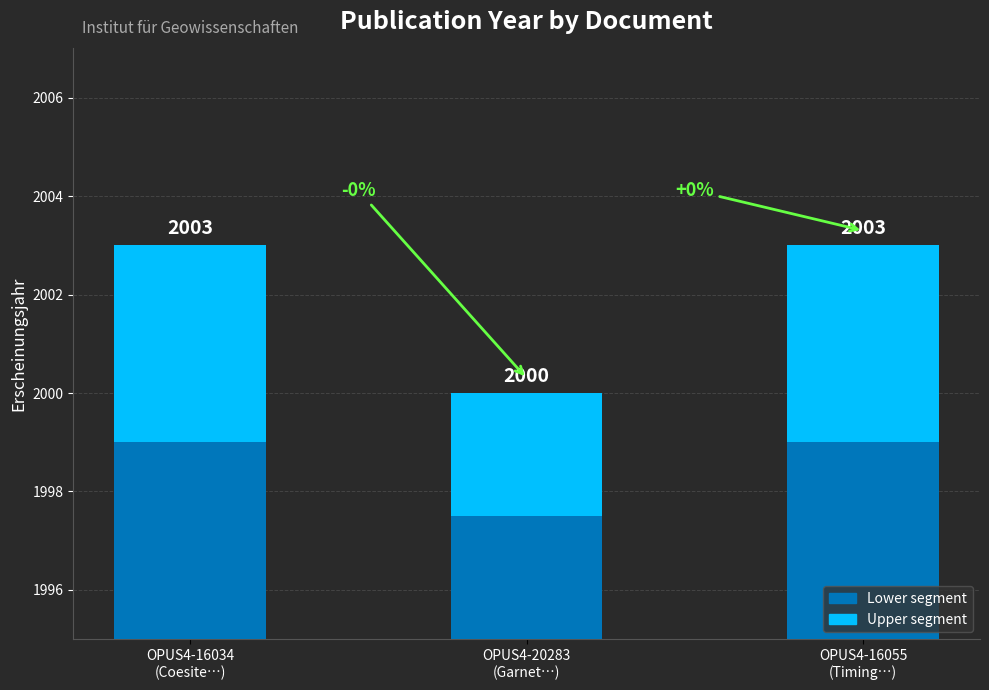

Reading right to left, what are all the values shown in this chart?

Erscheinungsjahr (lower): 4.0	2.5	4.0
Erscheinungsjahr (upper): 4.0	2.5	4.0